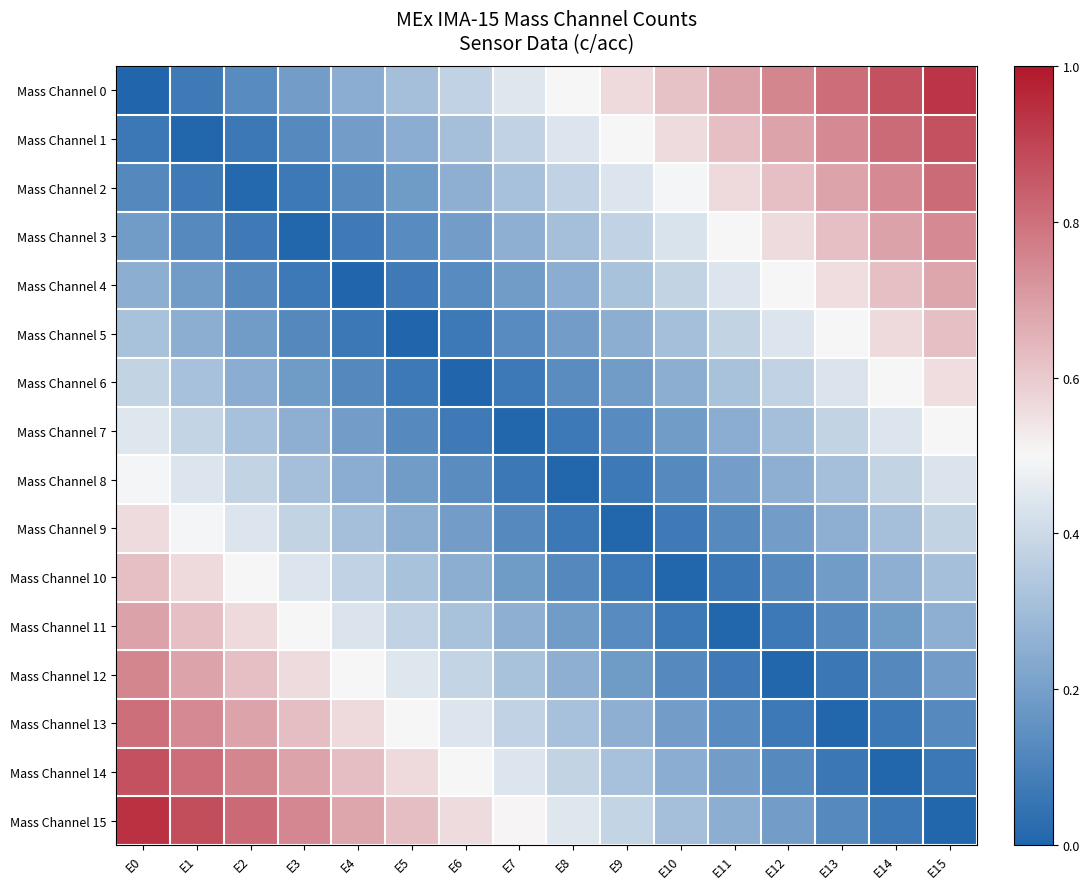

Reading left to right, extract all data points from this chart.

Mass Channel 0: E0=0.0	E1=0.1	E2=0.1	E3=0.2	E4=0.2	E5=0.3	E6=0.4	E7=0.4	E8=0.5	E9=0.6	E10=0.6	E11=0.7	E12=0.8	E13=0.8	E14=0.9	E15=0.9
Mass Channel 1: E0=0.1	E1=0.0	E2=0.1	E3=0.1	E4=0.2	E5=0.2	E6=0.3	E7=0.4	E8=0.4	E9=0.5	E10=0.6	E11=0.6	E12=0.7	E13=0.7	E14=0.8	E15=0.9
Mass Channel 2: E0=0.1	E1=0.1	E2=0.0	E3=0.1	E4=0.1	E5=0.2	E6=0.3	E7=0.3	E8=0.4	E9=0.4	E10=0.5	E11=0.6	E12=0.6	E13=0.7	E14=0.7	E15=0.8
Mass Channel 3: E0=0.2	E1=0.1	E2=0.1	E3=0.0	E4=0.1	E5=0.1	E6=0.2	E7=0.3	E8=0.3	E9=0.4	E10=0.4	E11=0.5	E12=0.6	E13=0.6	E14=0.7	E15=0.7
Mass Channel 4: E0=0.3	E1=0.2	E2=0.1	E3=0.1	E4=0.0	E5=0.1	E6=0.1	E7=0.2	E8=0.2	E9=0.3	E10=0.4	E11=0.4	E12=0.5	E13=0.6	E14=0.6	E15=0.7
Mass Channel 5: E0=0.3	E1=0.3	E2=0.2	E3=0.1	E4=0.1	E5=0.0	E6=0.1	E7=0.1	E8=0.2	E9=0.3	E10=0.3	E11=0.4	E12=0.4	E13=0.5	E14=0.6	E15=0.6
Mass Channel 6: E0=0.4	E1=0.3	E2=0.2	E3=0.2	E4=0.1	E5=0.1	E6=0.0	E7=0.1	E8=0.1	E9=0.2	E10=0.3	E11=0.3	E12=0.4	E13=0.4	E14=0.5	E15=0.6
Mass Channel 7: E0=0.4	E1=0.4	E2=0.3	E3=0.3	E4=0.2	E5=0.1	E6=0.1	E7=0.0	E8=0.1	E9=0.1	E10=0.2	E11=0.2	E12=0.3	E13=0.4	E14=0.4	E15=0.5
Mass Channel 8: E0=0.5	E1=0.4	E2=0.4	E3=0.3	E4=0.2	E5=0.2	E6=0.1	E7=0.1	E8=0.0	E9=0.1	E10=0.1	E11=0.2	E12=0.3	E13=0.3	E14=0.4	E15=0.4
Mass Channel 9: E0=0.6	E1=0.5	E2=0.4	E3=0.4	E4=0.3	E5=0.3	E6=0.2	E7=0.1	E8=0.1	E9=0.0	E10=0.1	E11=0.1	E12=0.2	E13=0.3	E14=0.3	E15=0.4
Mass Channel 10: E0=0.6	E1=0.6	E2=0.5	E3=0.4	E4=0.4	E5=0.3	E6=0.3	E7=0.2	E8=0.1	E9=0.1	E10=0.0	E11=0.1	E12=0.1	E13=0.2	E14=0.3	E15=0.3
Mass Channel 11: E0=0.7	E1=0.6	E2=0.6	E3=0.5	E4=0.4	E5=0.4	E6=0.3	E7=0.3	E8=0.2	E9=0.1	E10=0.1	E11=0.0	E12=0.1	E13=0.1	E14=0.2	E15=0.3
Mass Channel 12: E0=0.8	E1=0.7	E2=0.6	E3=0.6	E4=0.5	E5=0.4	E6=0.4	E7=0.3	E8=0.3	E9=0.2	E10=0.1	E11=0.1	E12=0.0	E13=0.1	E14=0.1	E15=0.2
Mass Channel 13: E0=0.8	E1=0.7	E2=0.7	E3=0.6	E4=0.6	E5=0.5	E6=0.4	E7=0.4	E8=0.3	E9=0.3	E10=0.2	E11=0.1	E12=0.1	E13=0.0	E14=0.1	E15=0.1
Mass Channel 14: E0=0.9	E1=0.8	E2=0.8	E3=0.7	E4=0.6	E5=0.6	E6=0.5	E7=0.4	E8=0.4	E9=0.3	E10=0.2	E11=0.2	E12=0.1	E13=0.1	E14=0.0	E15=0.1
Mass Channel 15: E0=0.9	E1=0.9	E2=0.8	E3=0.7	E4=0.7	E5=0.6	E6=0.6	E7=0.5	E8=0.4	E9=0.4	E10=0.3	E11=0.3	E12=0.2	E13=0.1	E14=0.1	E15=0.0